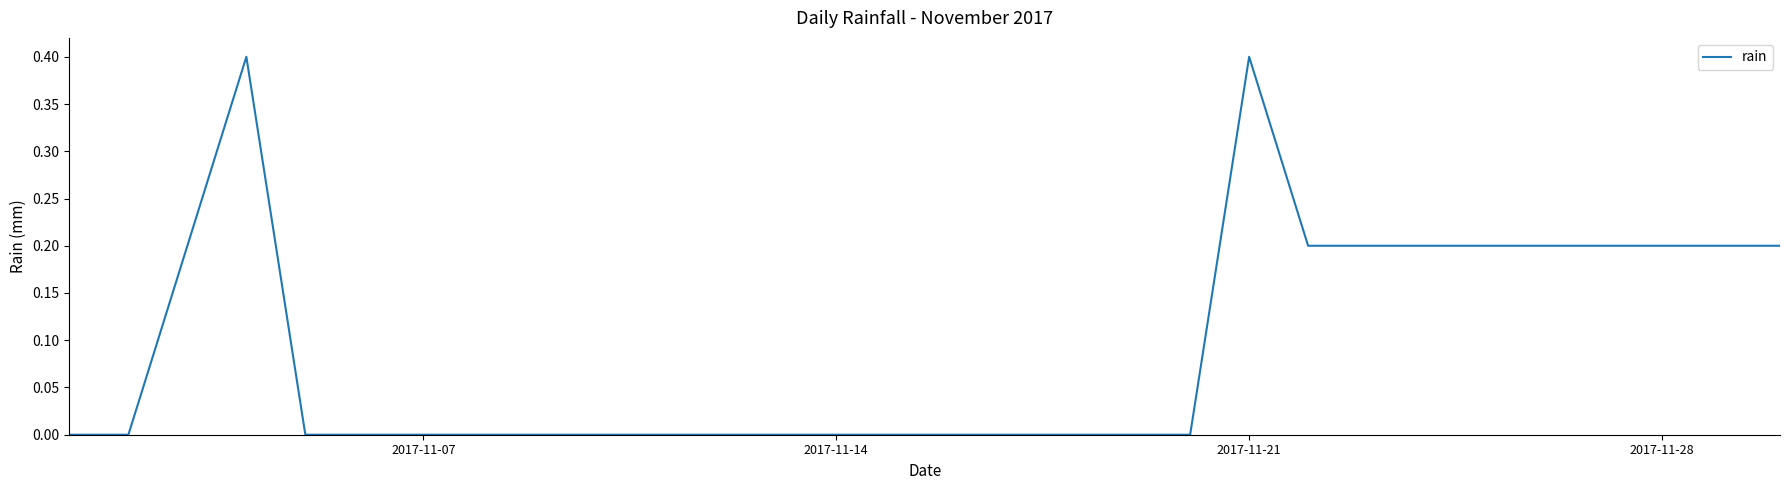

What is the maximum value shown in the chart?

0.4